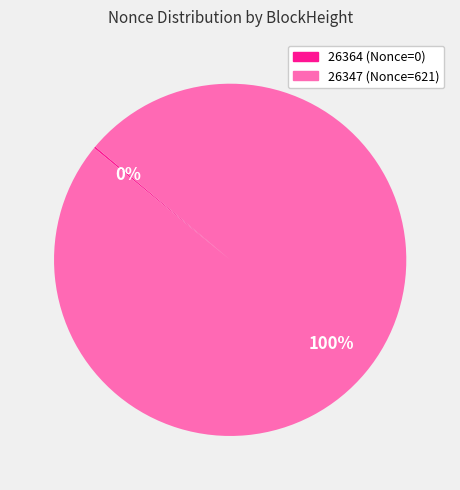

True or false: 26347 (Nonce=621) accounts for 95% of the total.

False